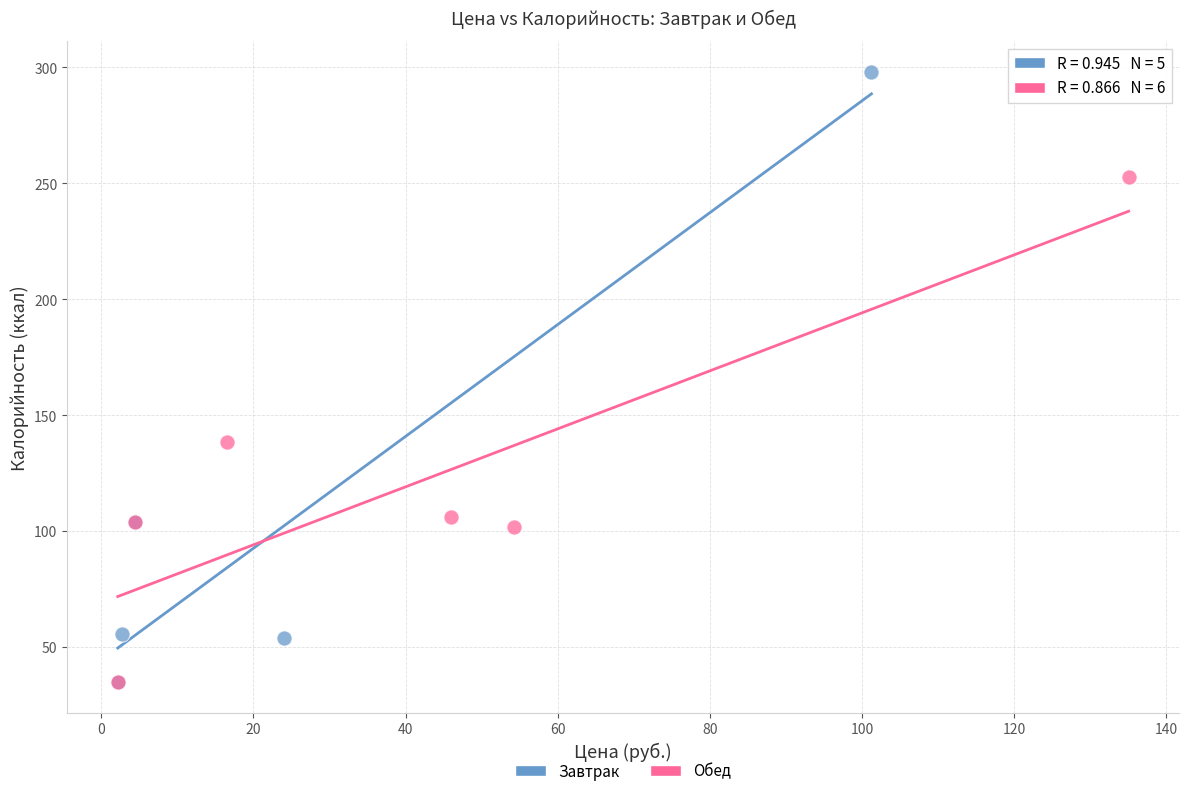

Which series has the largest Y range (max minus min)?

Завтрак